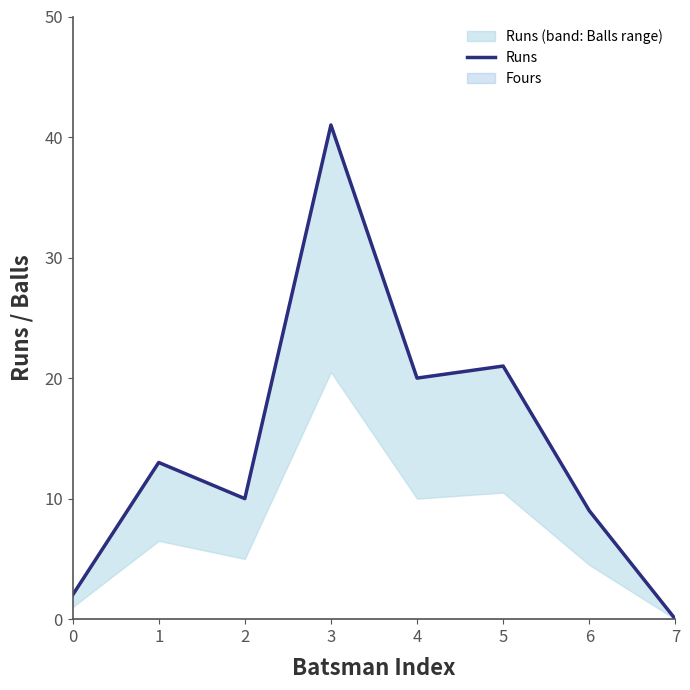

What value does the data have at 0?

2